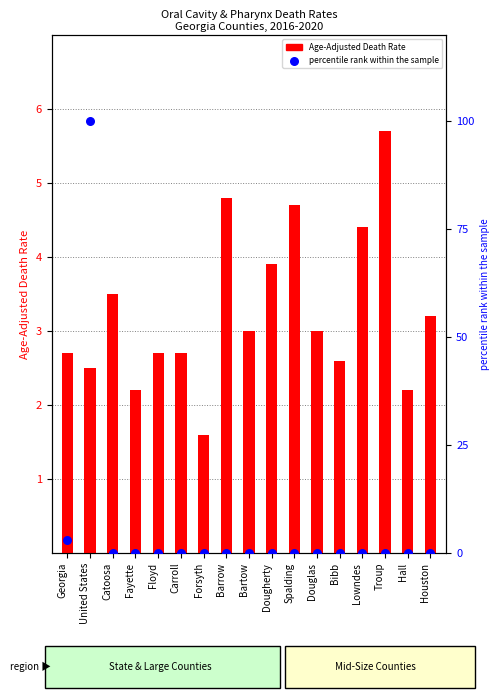

Is the value of percentile rank within the sample at Georgia greater than the value of Age-Adjusted Death Rate at Georgia?

Yes